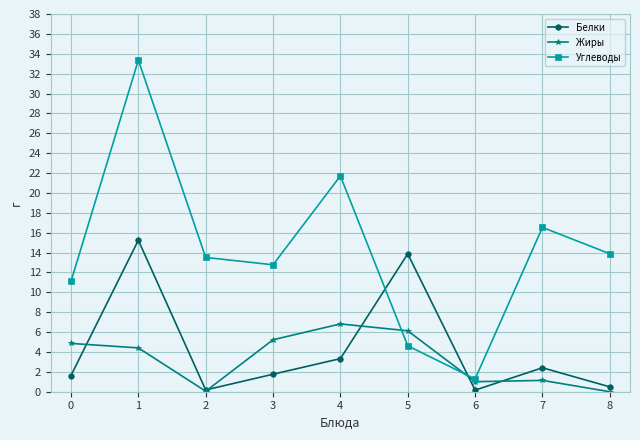

True or false: Жиры and Углеводы intersect in this chart.

True